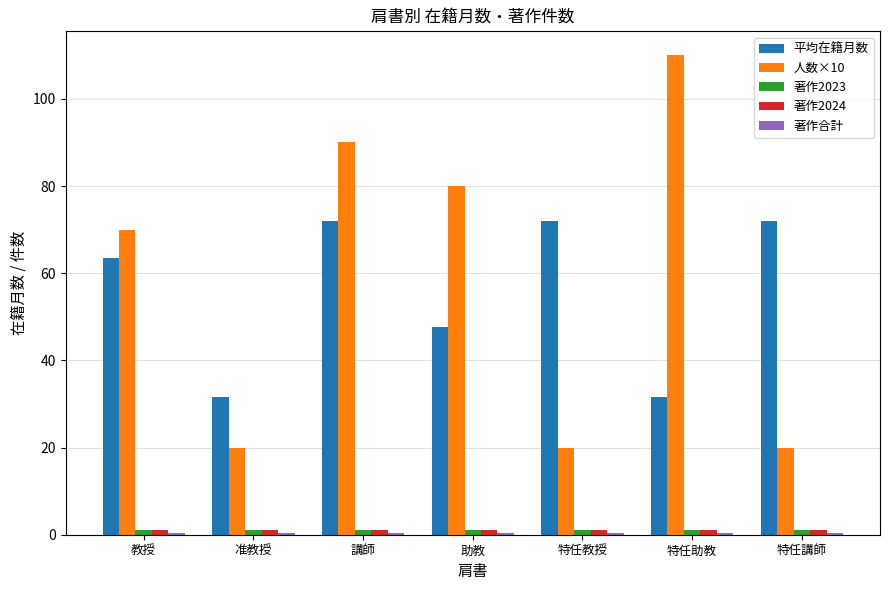

What is the spread (max minus min) of values at 准教授?

31.0